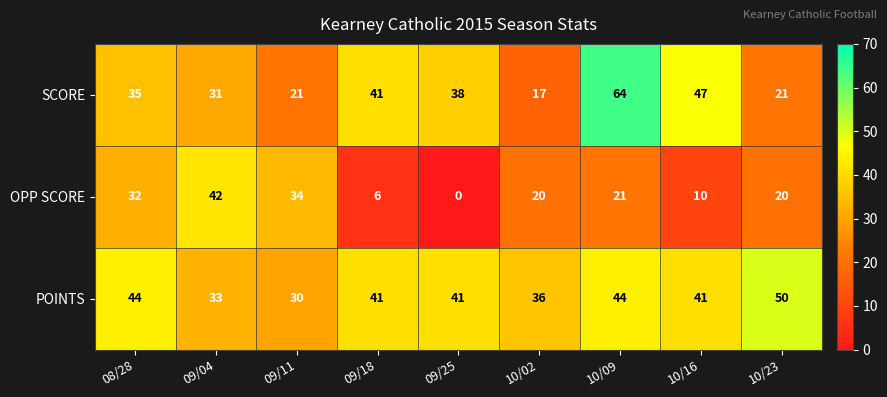

At which category is the sum across all series the highest?

10/09